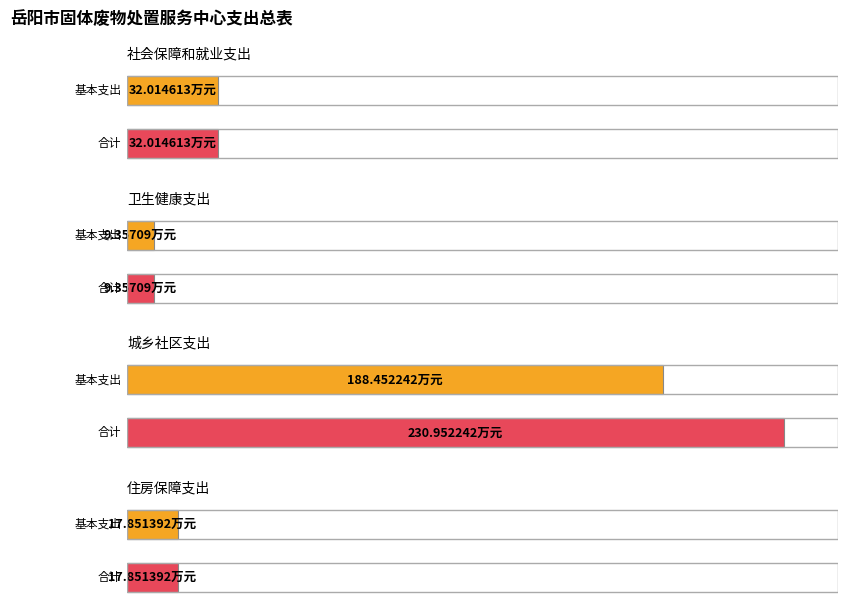

At which label does 合计 first exceed 32?

社会保障和就业支出